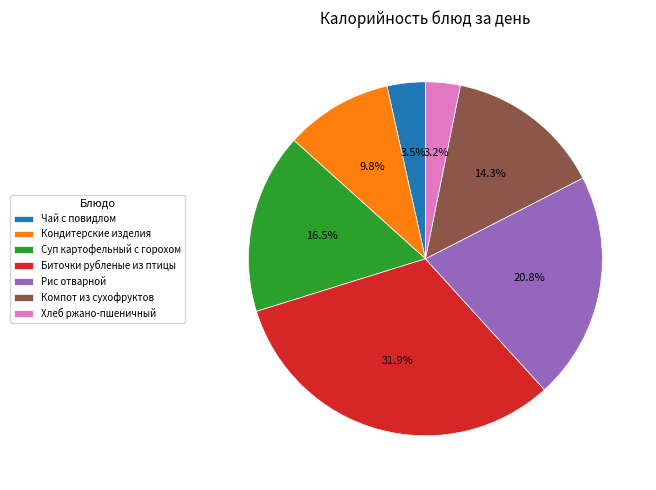

Is it true that Суп картофельный с горохом is 23% of the pie?

False